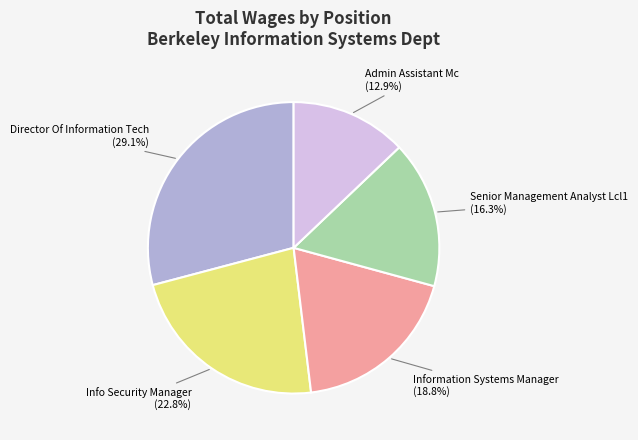

Rank the categories by value from highest to lowest.

Director Of Information Tech, Info Security Manager, Information Systems Manager, Senior Management Analyst Lcl1, Admin Assistant Mc